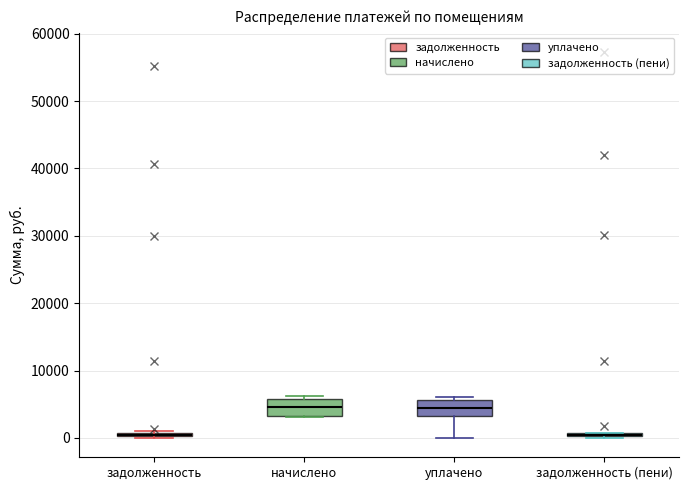

Where is the upper edge of the box for уплачено on the y-axis? The values are not printed on the chart, so give them approximately, as read against the axis.

6000